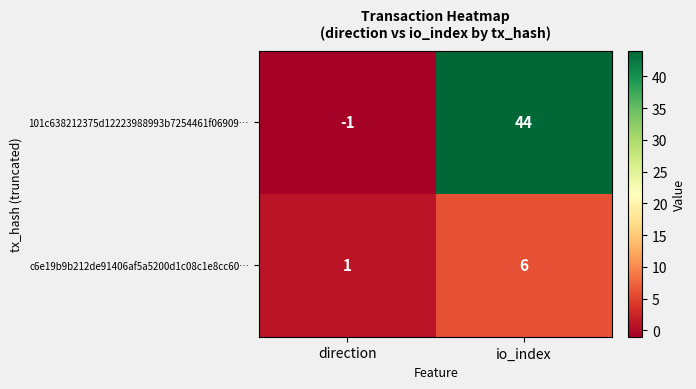

What is the spread (max minus min) of values at io_index?

38